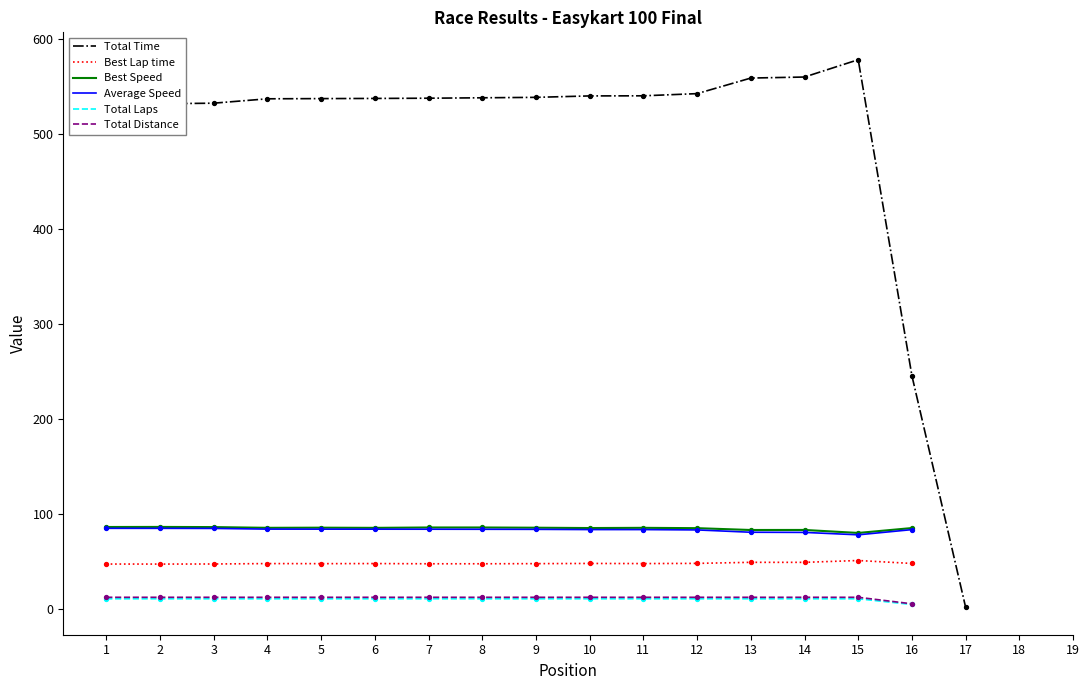

What are all the series names shown in the legend?

Total Time, Best Lap time, Best Speed, Average Speed, Total Laps, Total Distance